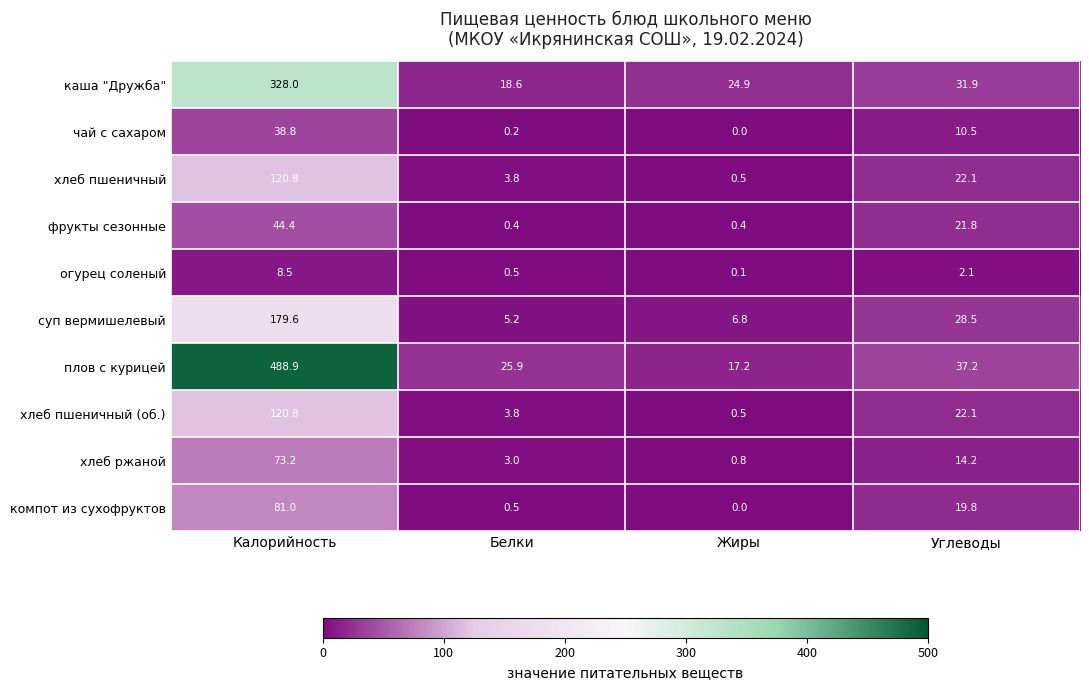

At how many categories does at least one series exceed 93?

1